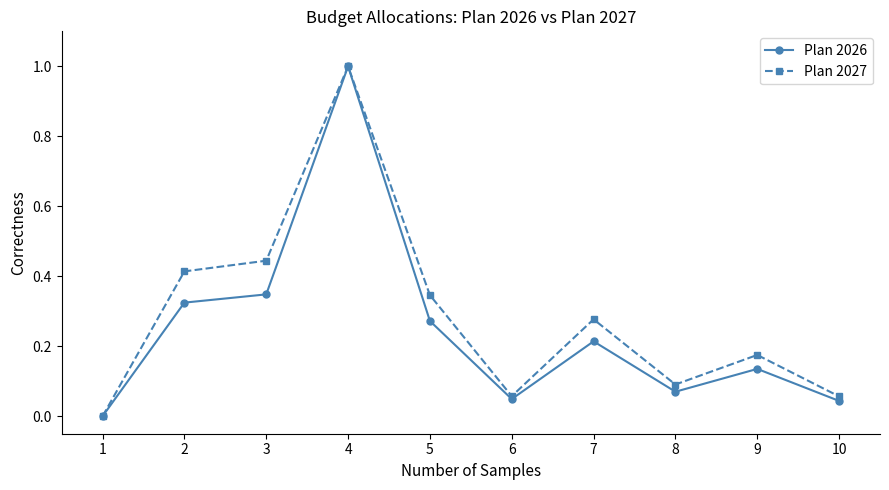

The Plan 2026 series shows 1.0 at 4. True or false?

True